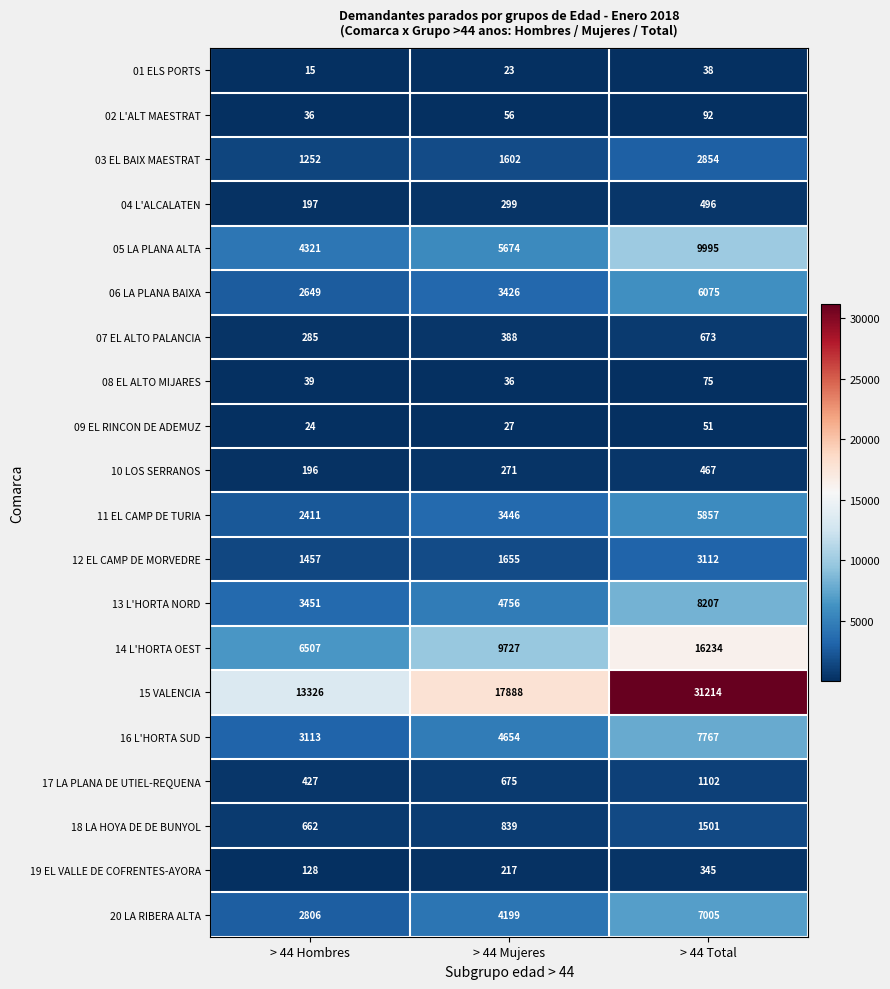

Which series has the widest spread of values?

15 VALENCIA